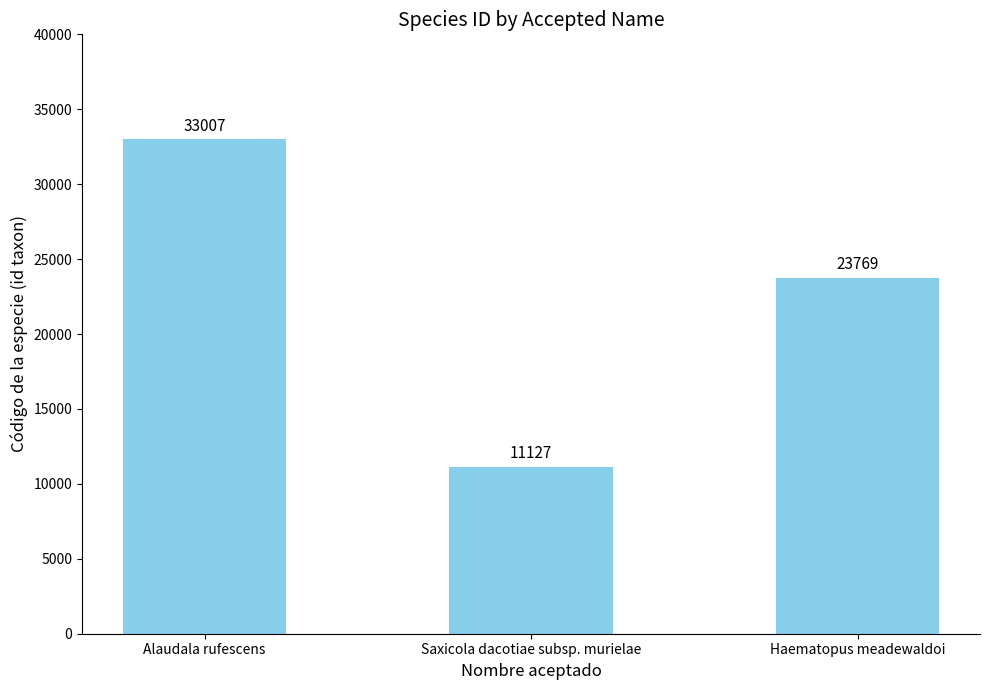

What value does the data have at Alaudala rufescens, to the nearest 10?

33010